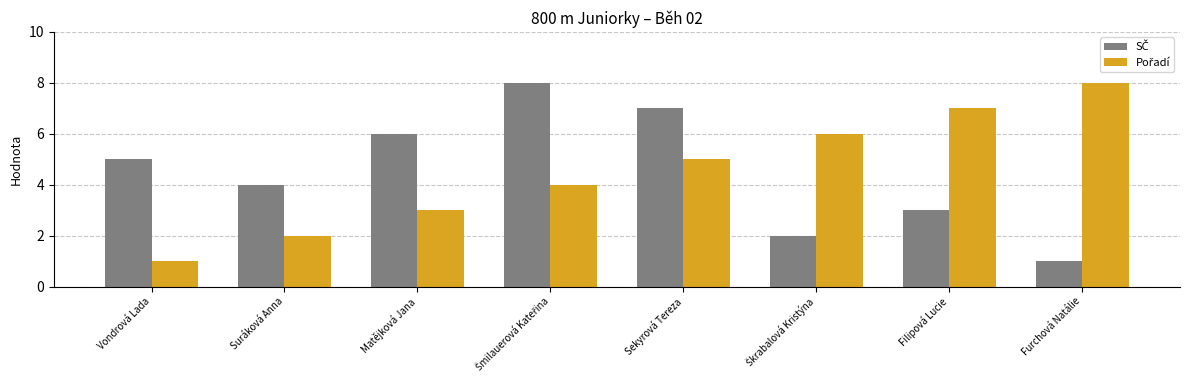

What is the total value across all series at Matějková Jana?

9